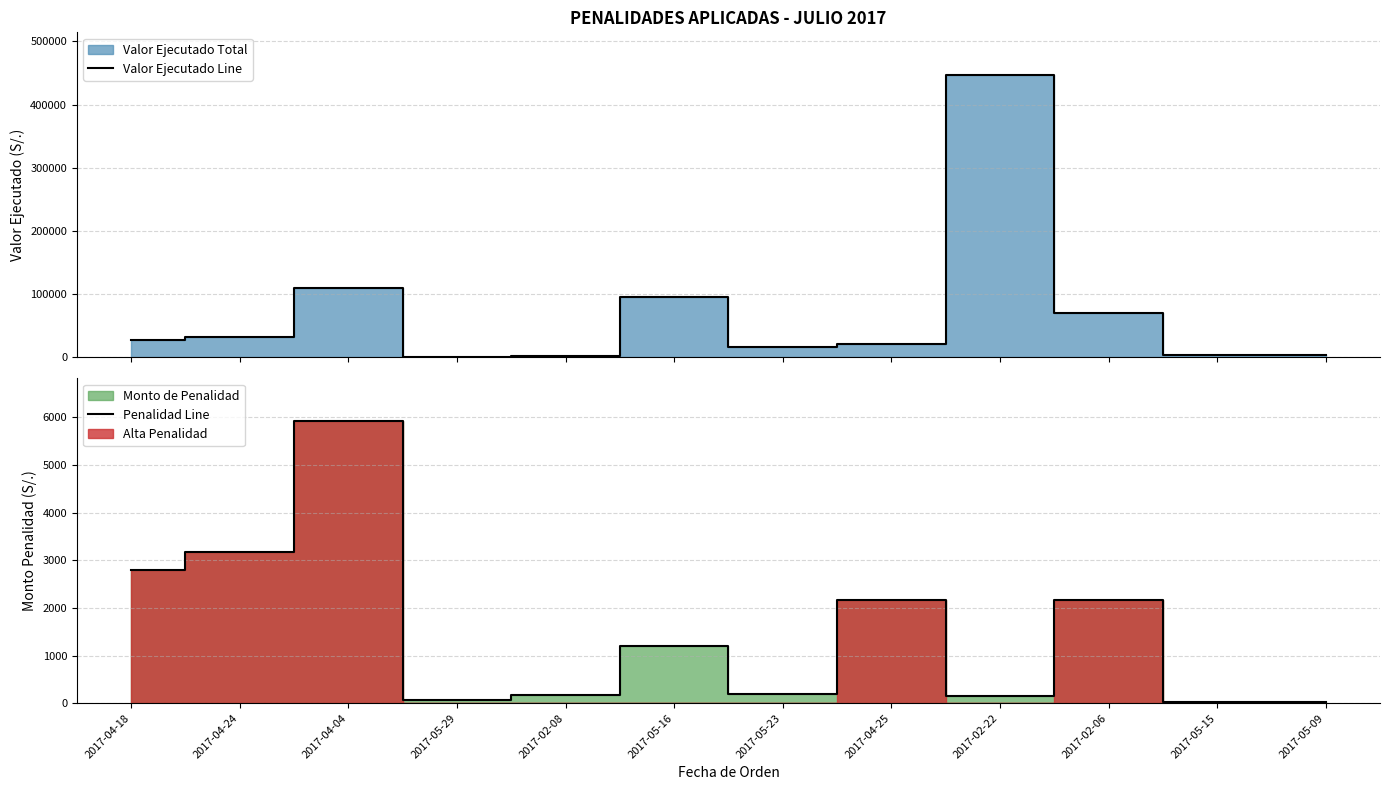

Reading right to left, list all the values displayed in this chart.

Valor Ejecutado Line: 2017-05-09=3083.3	2017-05-15=3000.0	2017-02-06=70548.9	2017-02-22=447394.8	2017-04-25=21600.0	2017-05-23=15600.0	2017-05-16=96000.0	2017-02-08=1701.3	2017-05-29=700.0	2017-04-04=109500.0	2017-04-24=31790.0	2017-04-18=27880.0
Penalidad Line: 2017-05-09=30.8	2017-05-15=21.4	2017-02-06=2158.7	2017-02-22=150.1	2017-04-25=2160.0	2017-05-23=195.0	2017-05-16=1200.0	2017-02-08=170.1	2017-05-29=70.0	2017-04-04=5931.2	2017-04-24=3179.0	2017-04-18=2788.0